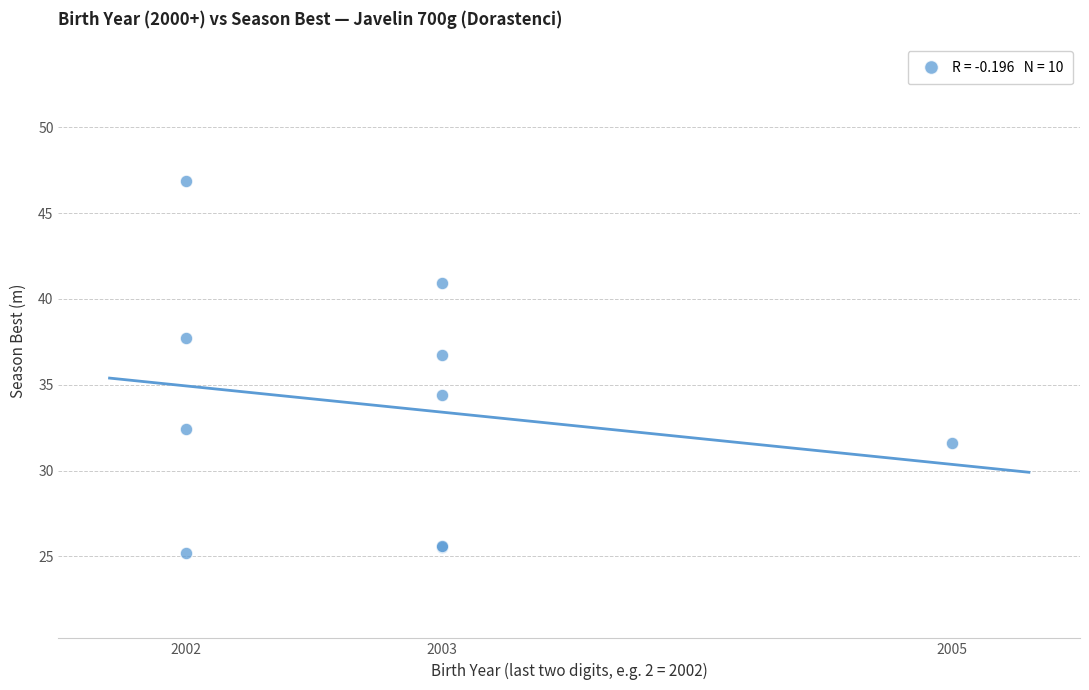

What Y value in the scatter plot is closest to 36?

36.8